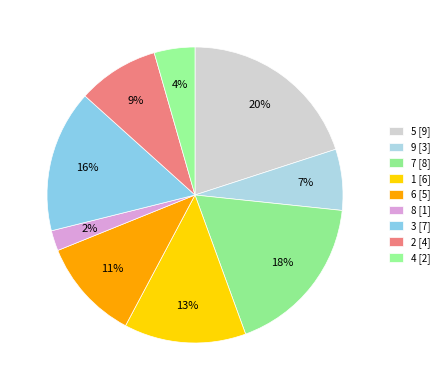

What is the smallest slice in the pie chart?

8